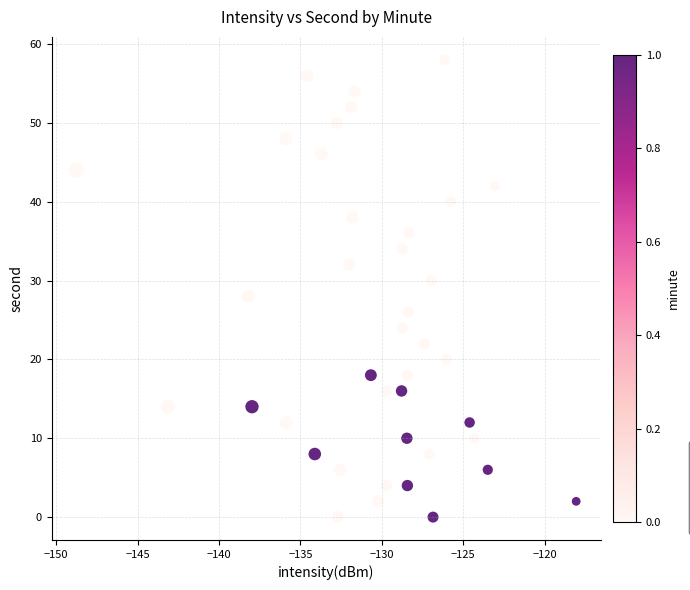

What is the range of Y values (max minus min)?

58